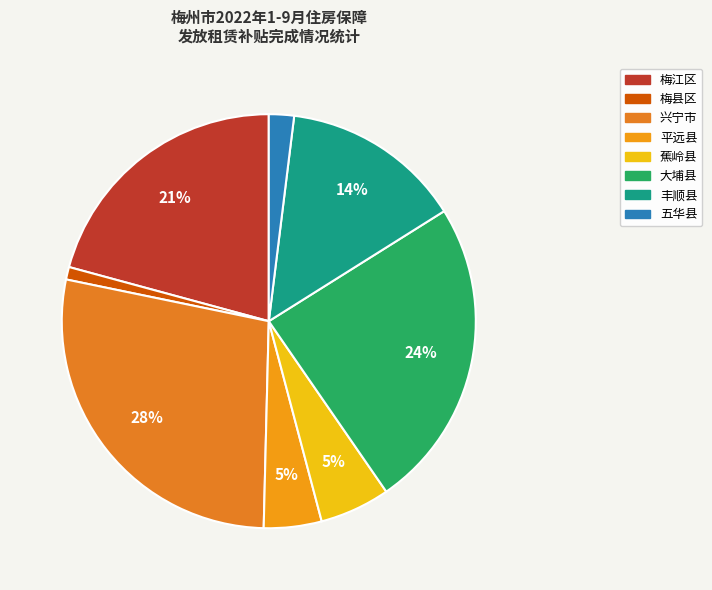

To the nearest percent, what portion does 丰顺县 represent?

14%